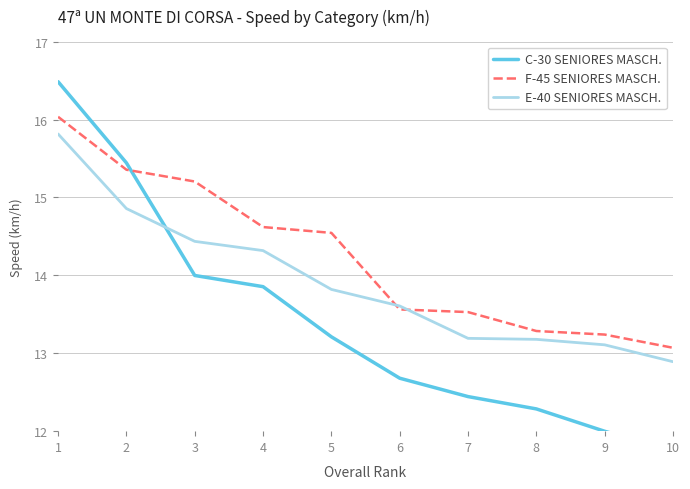

Is it true that E-40 SENIORES MASCH. equals 13.2 at 7?

True